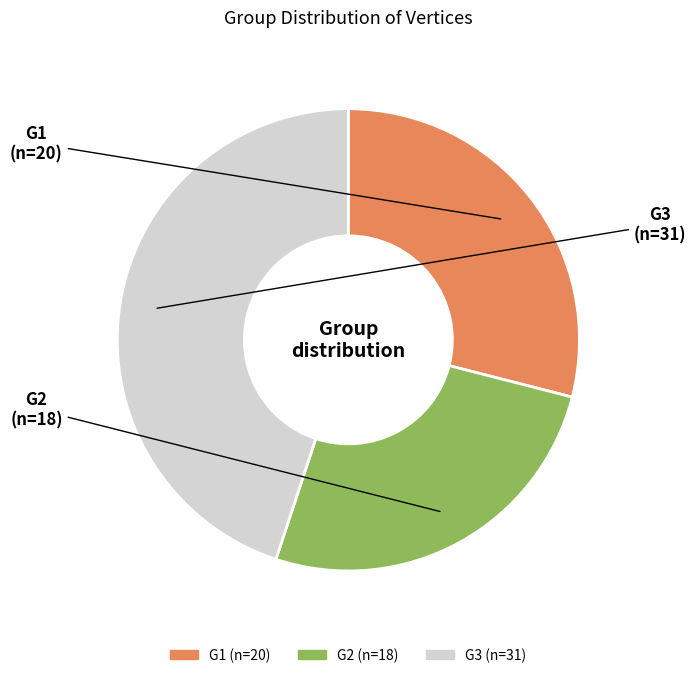

Approximately how many times larger is the value at G1 compared to G2?

1.1